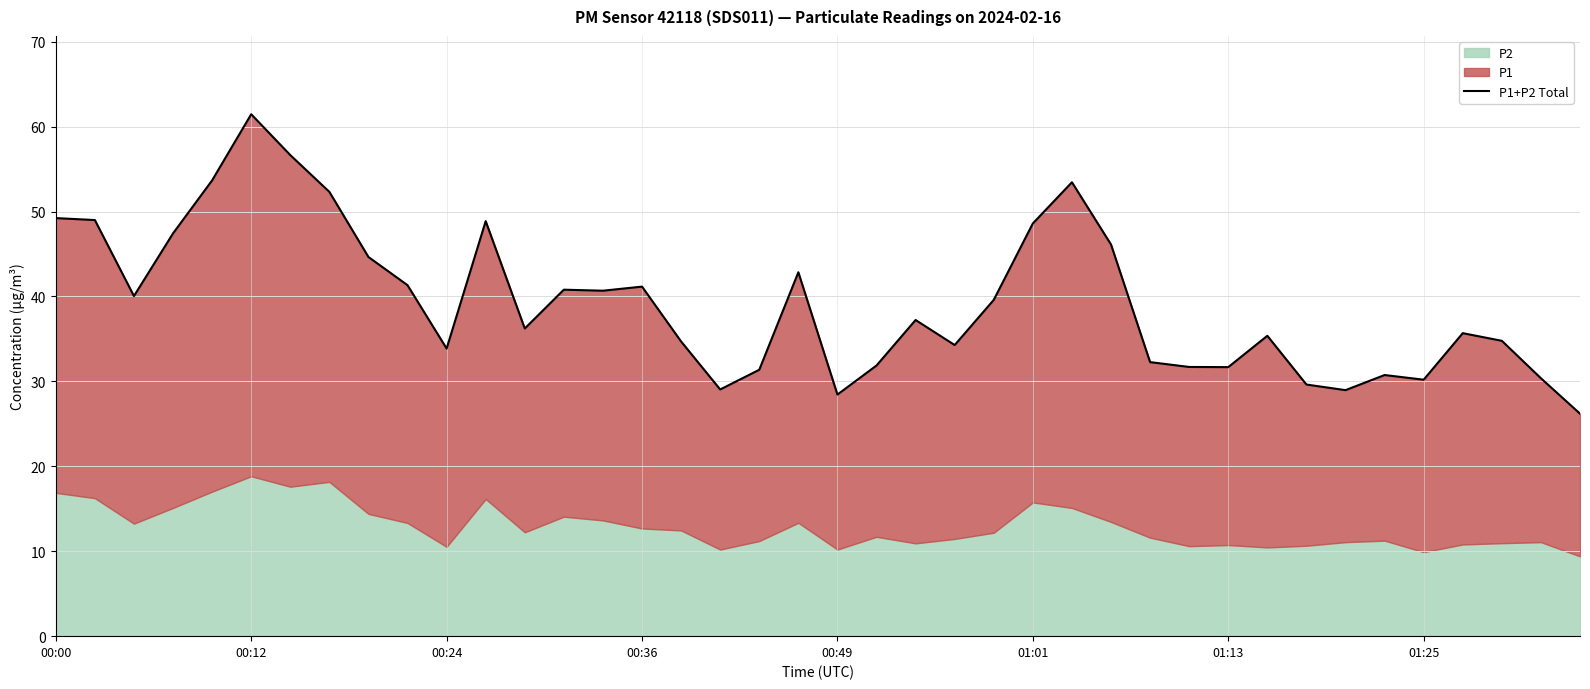

What is the sum of the values at 35 and 34?

61.0